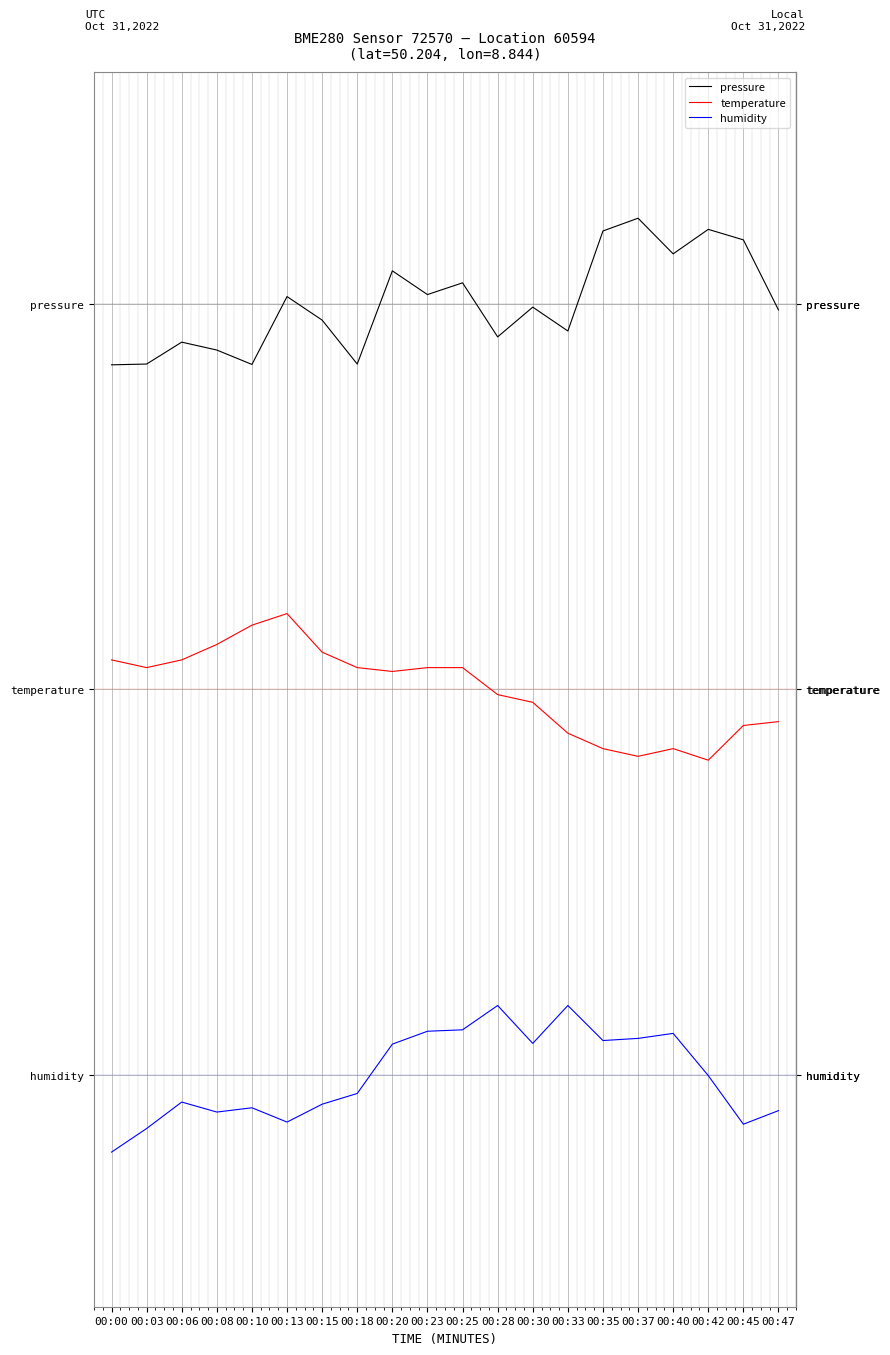

True or false: pressure and humidity cross at least once.

False